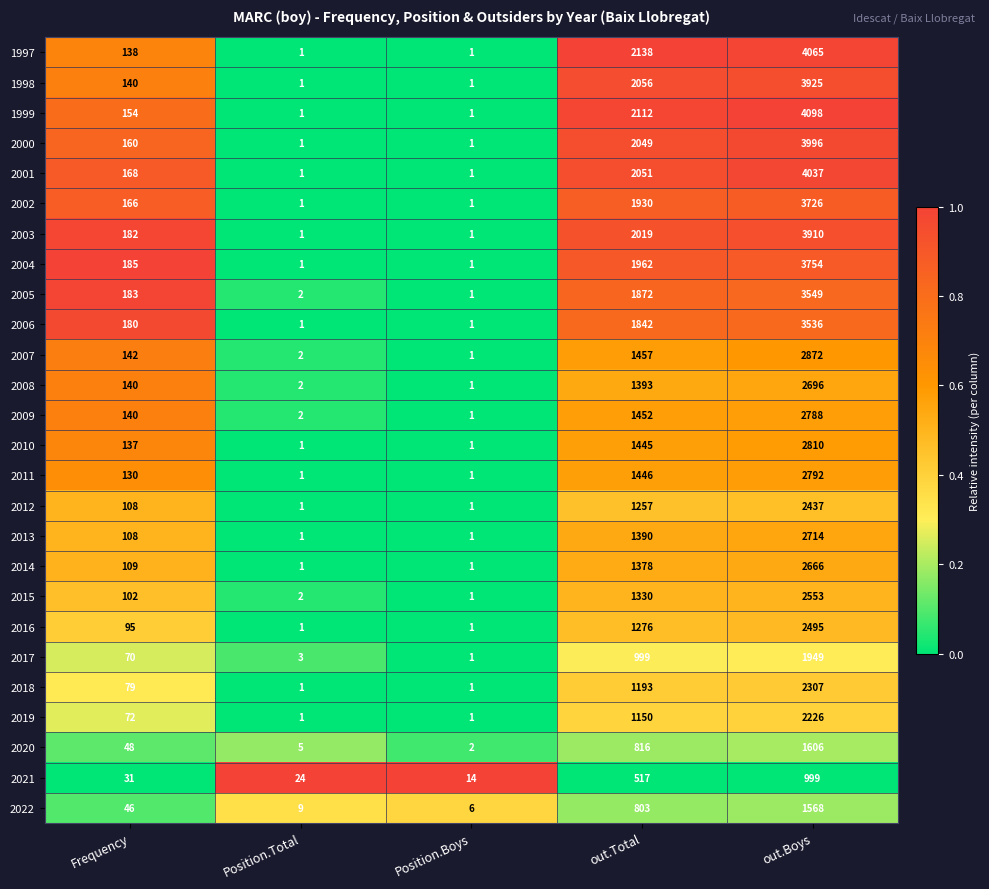

Which series has the largest total across all categories?

1999